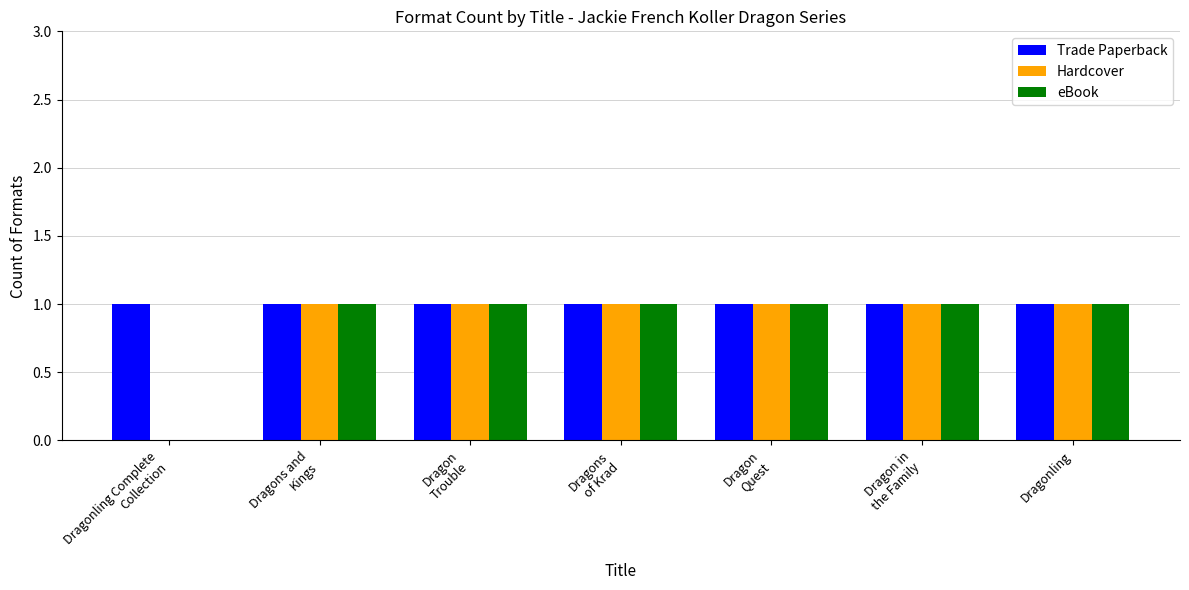

How many groups of bars are there?

7